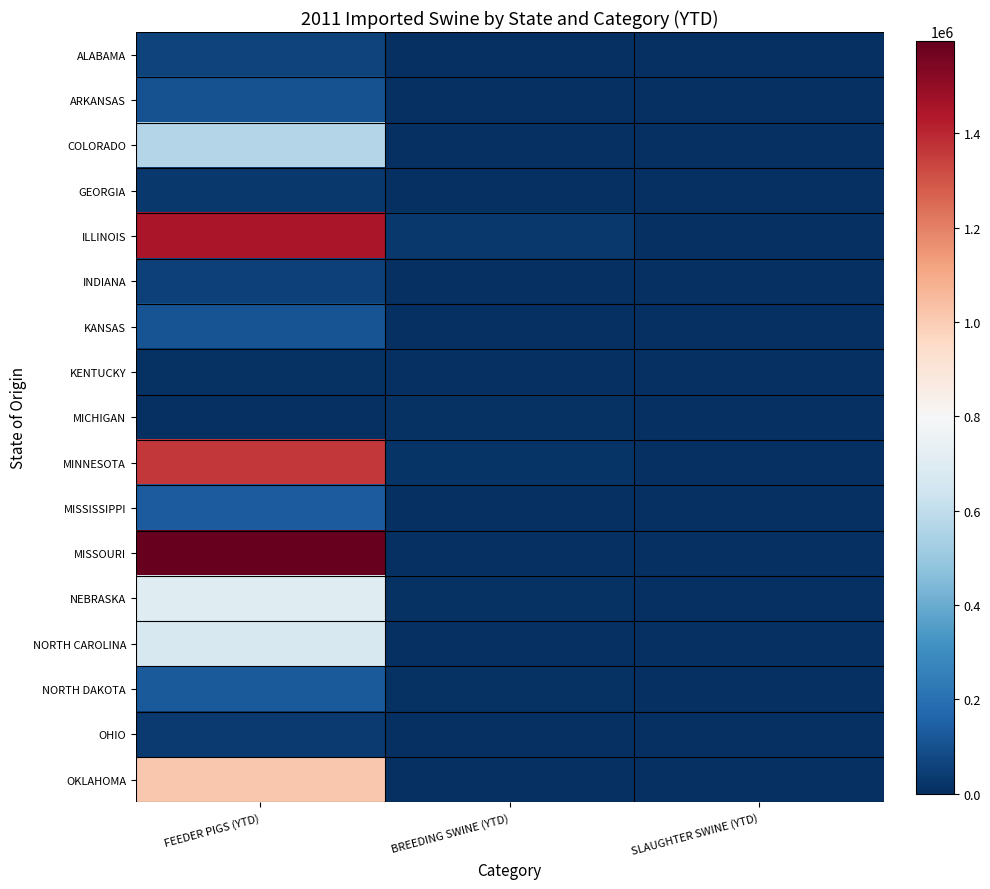

Between FEEDER PIGS (YTD) and SLAUGHTER SWINE (YTD), which series saw the biggest shift?

MISSOURI